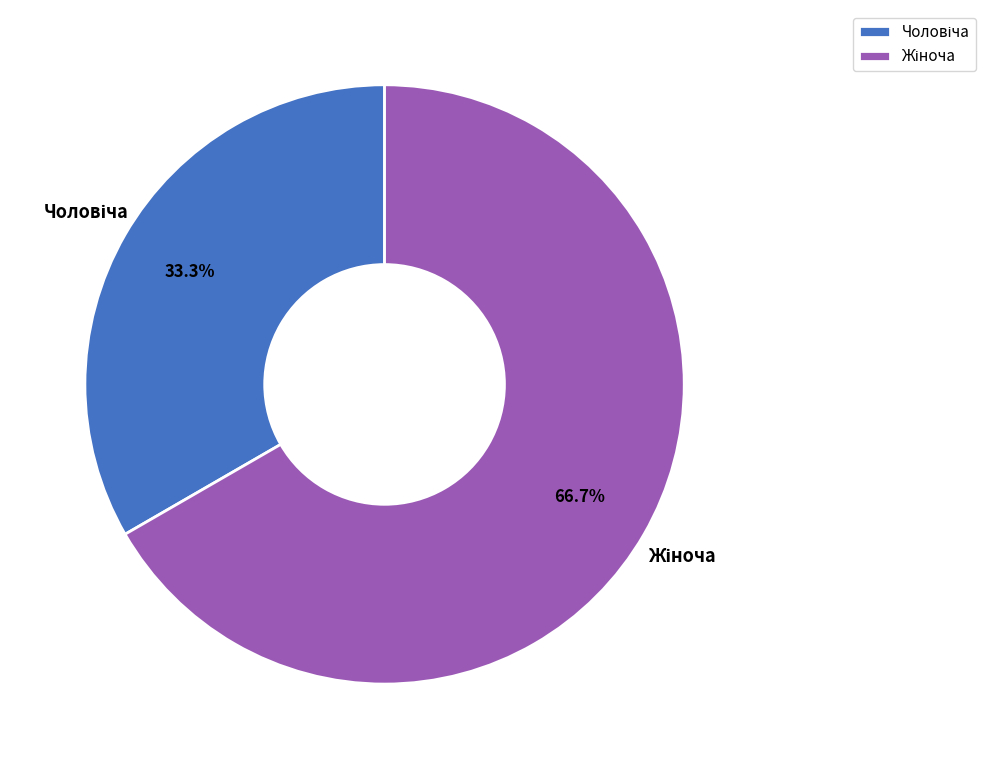

Is there any slice that represents more than half of the pie?

Yes